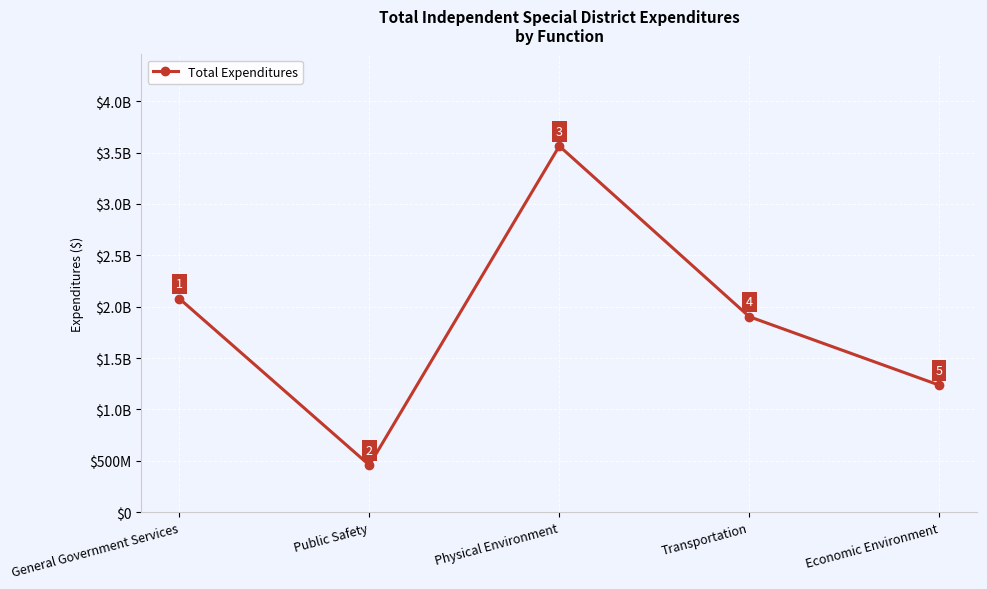

Rank the categories by value from highest to lowest.

Physical Environment, General Government Services, Transportation, Economic Environment, Public Safety